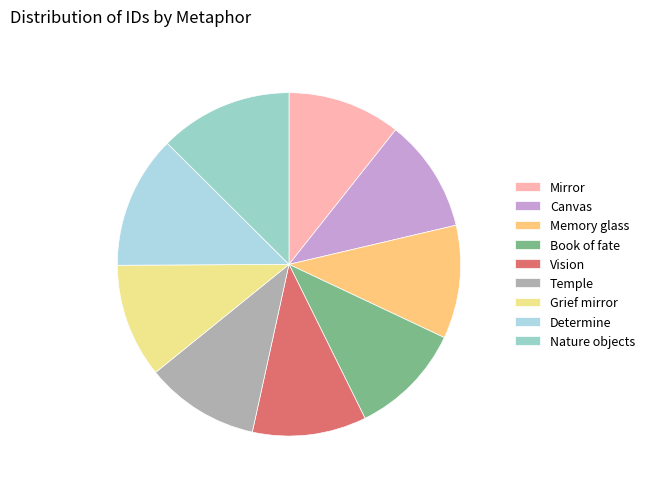

To the nearest percent, what is the difference between the largest and smallest slice percentages?

2%